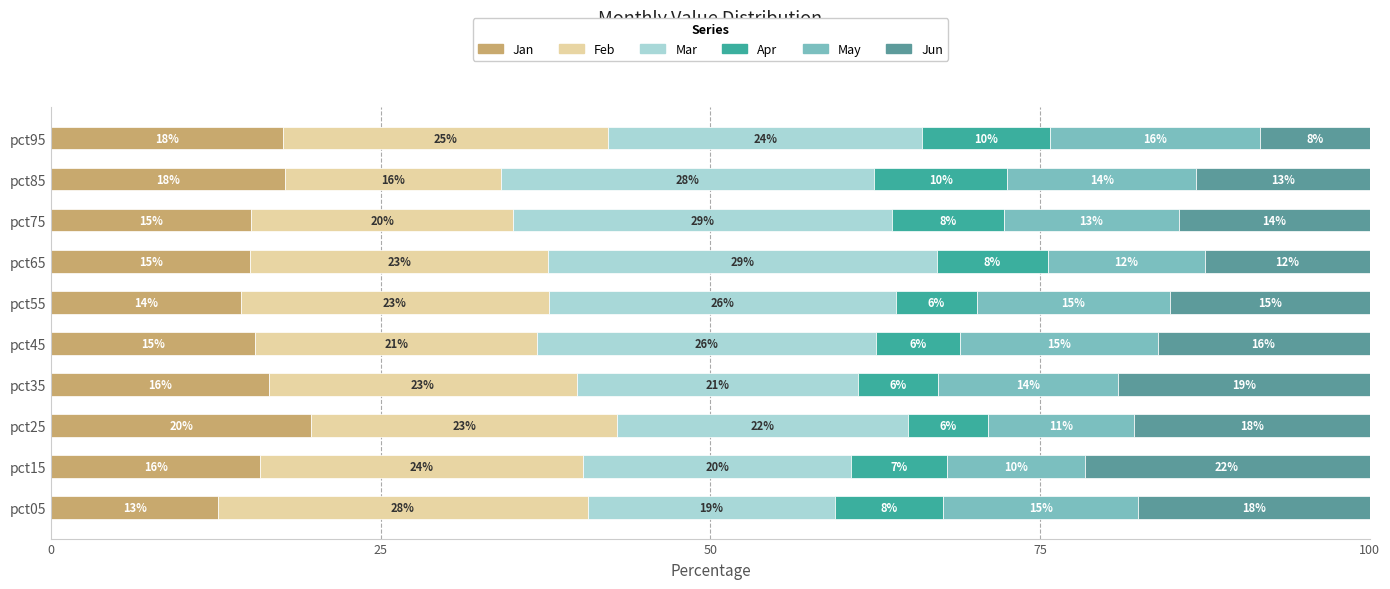

List the series in order of their peak value, highest first.

Mar, Feb, Jun, Jan, May, Apr